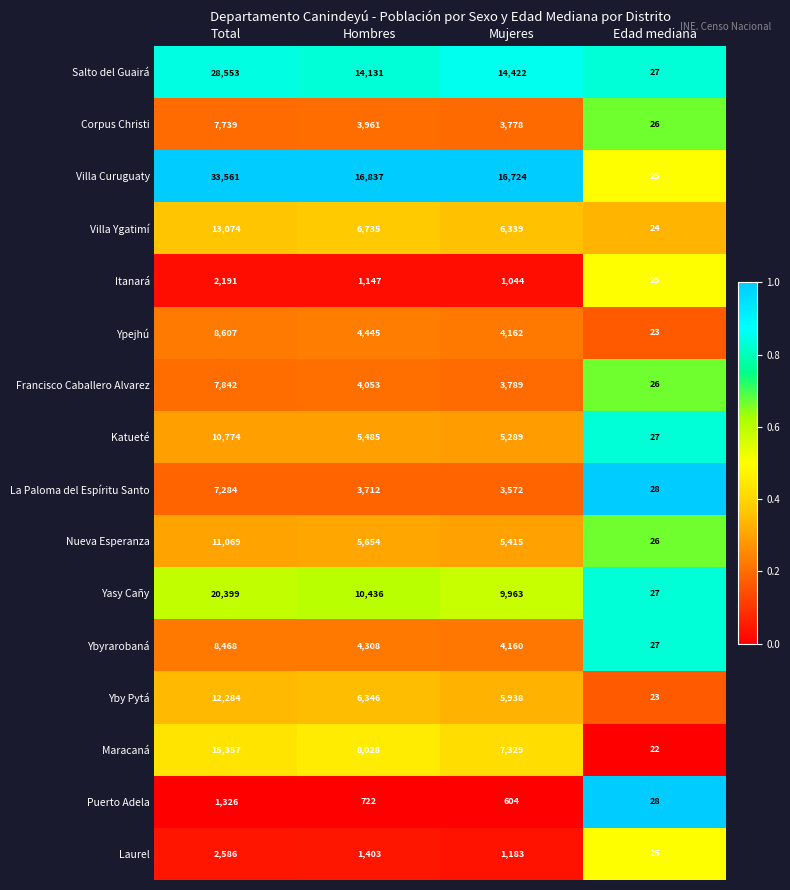

List the labels in order of Villa Ygatimí value, largest first.

Total, Hombres, Mujeres, Edad mediana